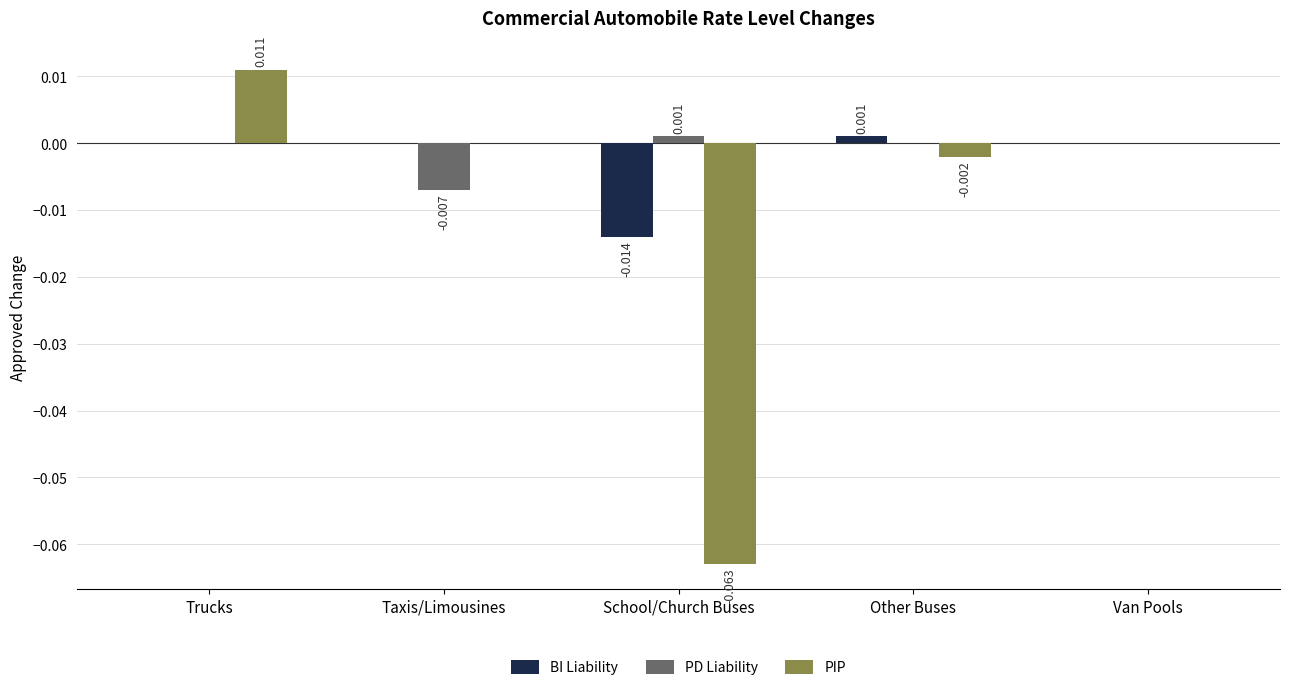

Between Trucks and Van Pools, which series saw the biggest shift?

PIP